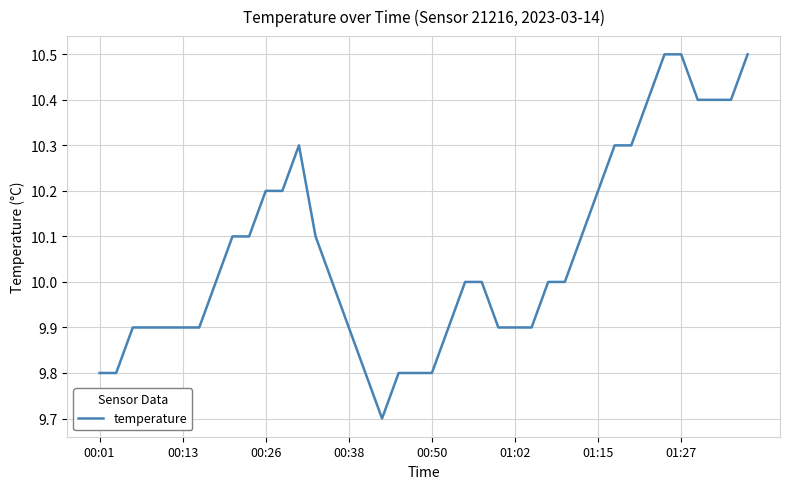

What is the sum of all values?

402.5